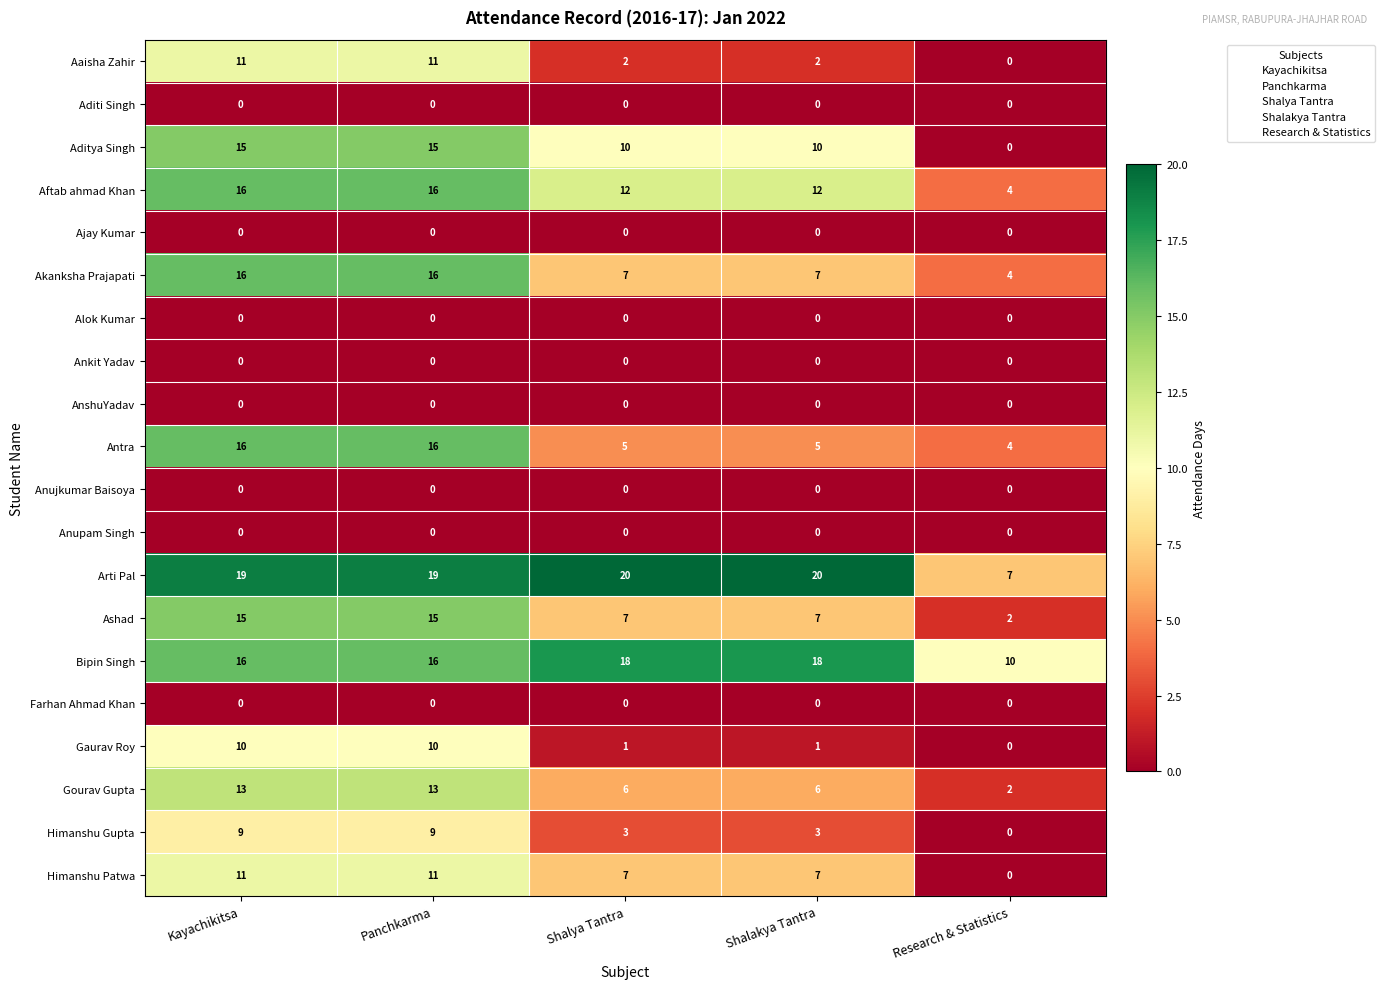

What is the sum of all Akanksha Prajapati values?

50